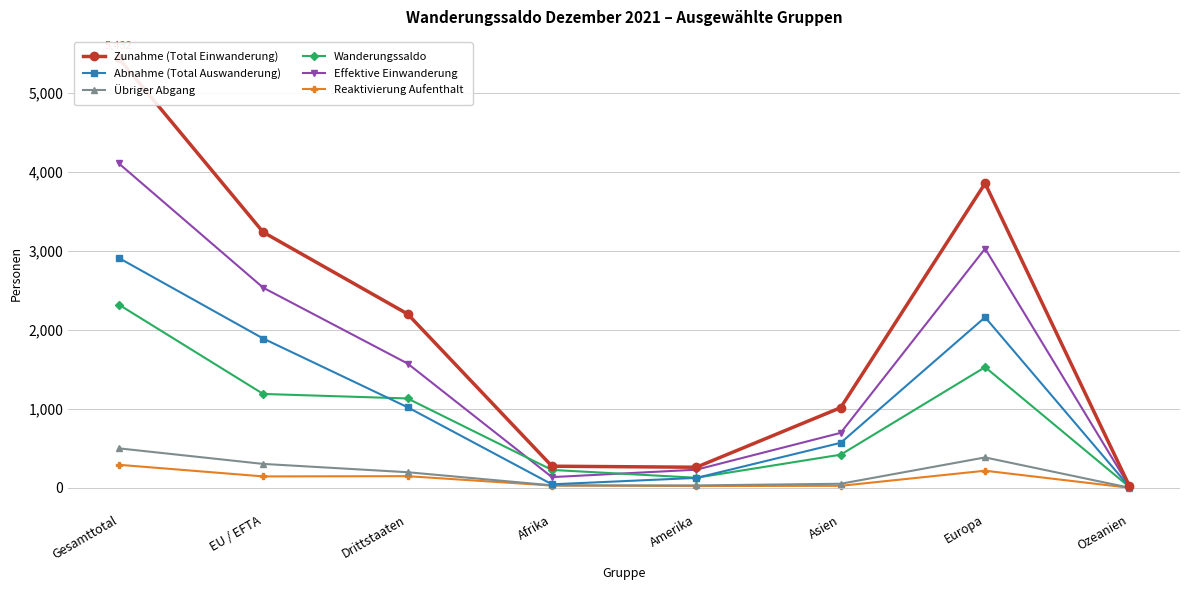

What is the label of the 3rd point from the right?

Asien